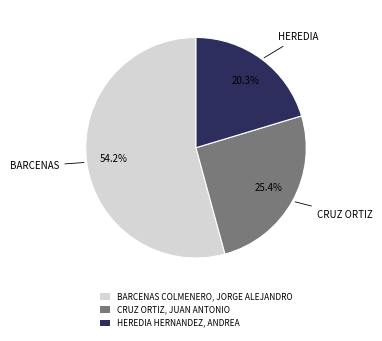

Does CRUZ ORTIZ, JUAN ANTONIO account for over 50% of the chart?

No